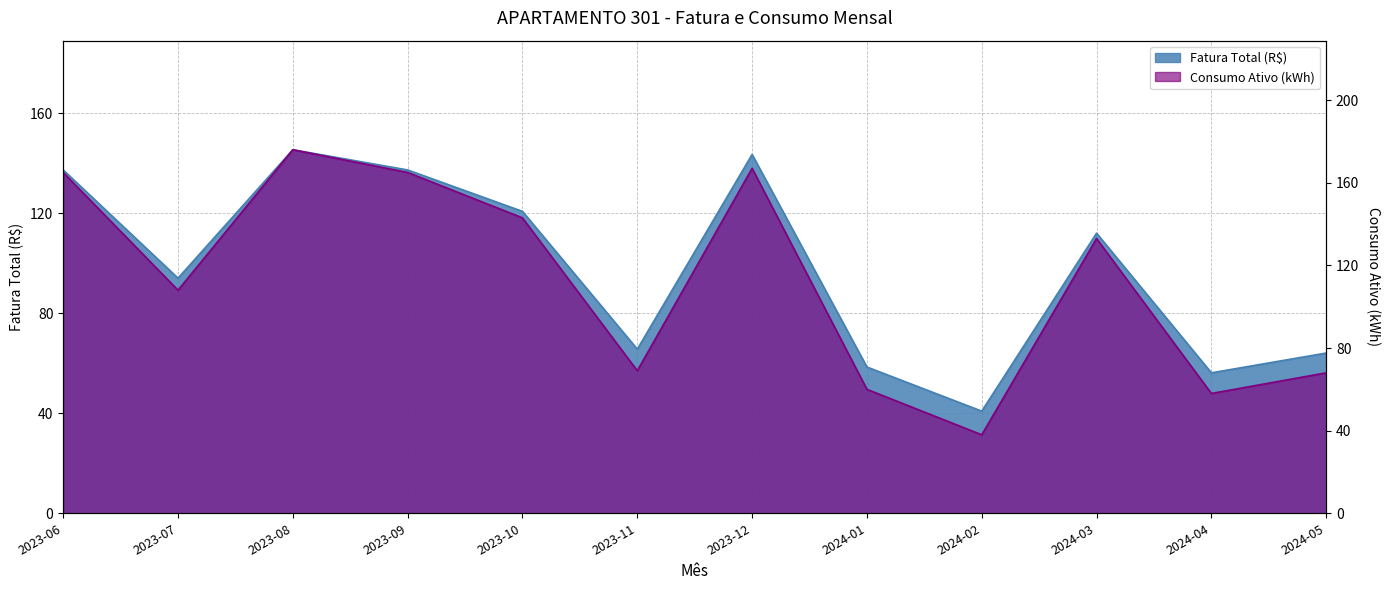

Reading left to right, list all the values displayed in this chart.

Fatura Total (R$): 137.4	94.1	145.5	137.4	120.8	65.7	143.6	58.5	40.9	112.1	56.2	64.1
Consumo Ativo (kWh): 165.0	108.0	176.0	165.0	143.0	69.0	167.0	60.0	38.0	133.0	58.0	68.0